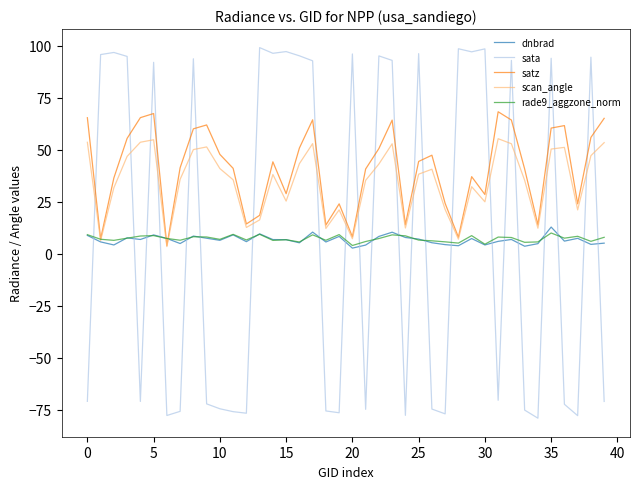

Does the chart have visible grid lines?

No